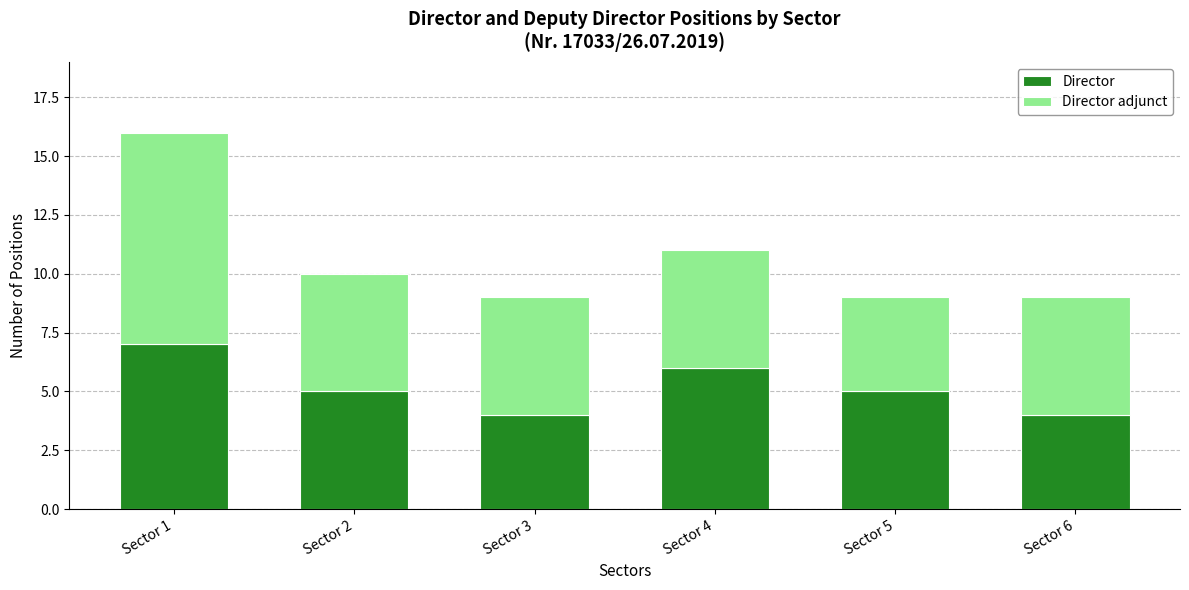

What is the difference between the maximum and minimum values in the Director series?

3